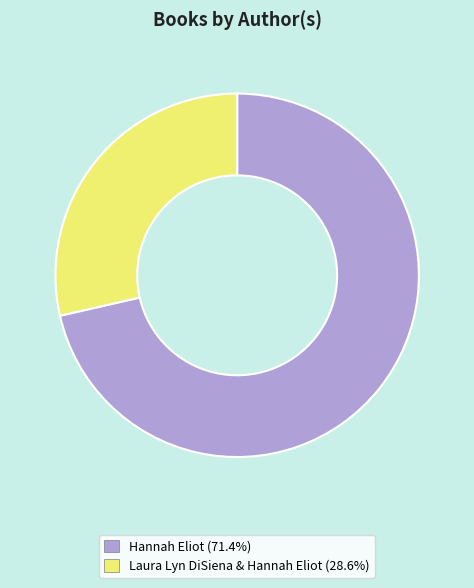

Which has a higher value, Laura Lyn DiSiena & Hannah Eliot or Hannah Eliot?

Hannah Eliot